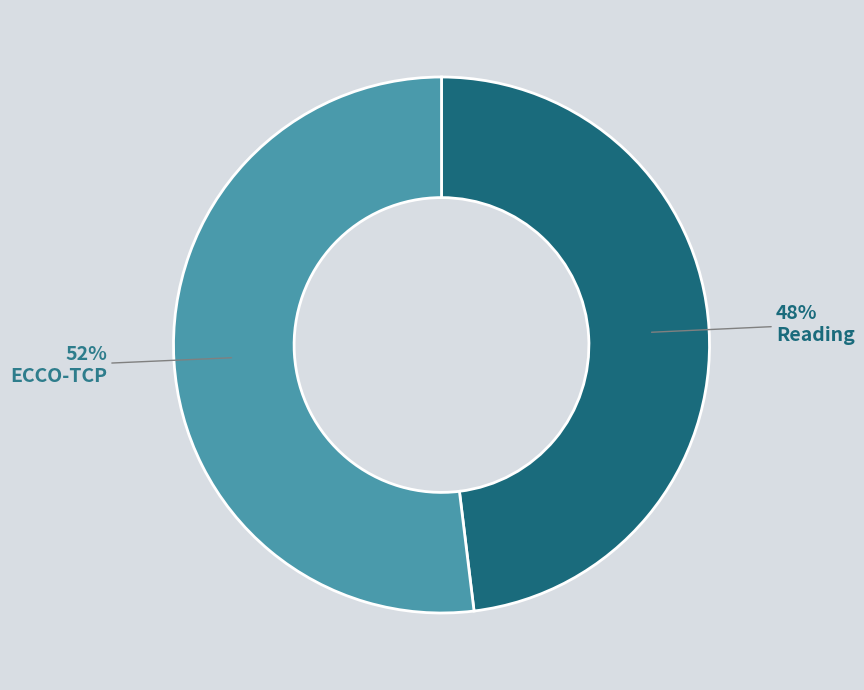

To the nearest percent, what is the difference between the largest and smallest slice percentages?

4%